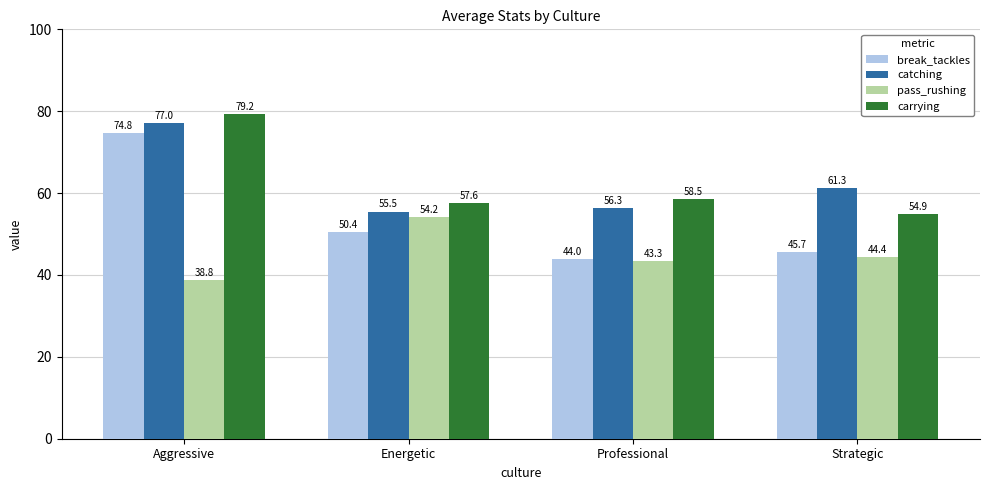

Is the value of catching at Strategic greater than the value of carrying at Aggressive?

No